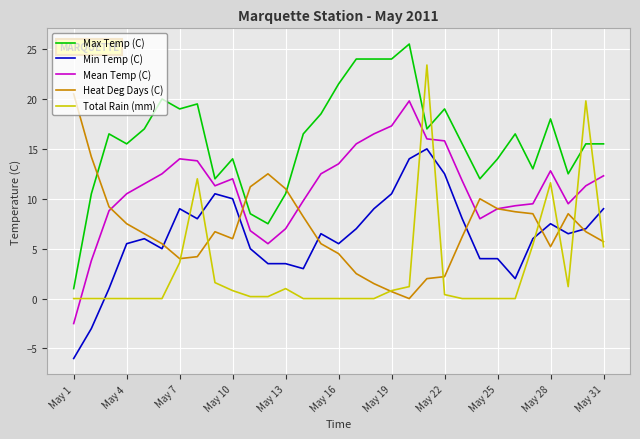

Which series ends up on top after the final intersection of Total Rain (mm) and Heat Deg Days (C)?

Heat Deg Days (C)